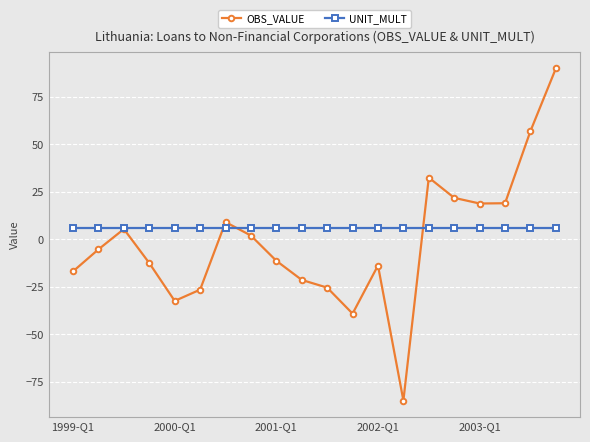

True or false: OBS_VALUE has more than 0 points higher than both neighbors.

True